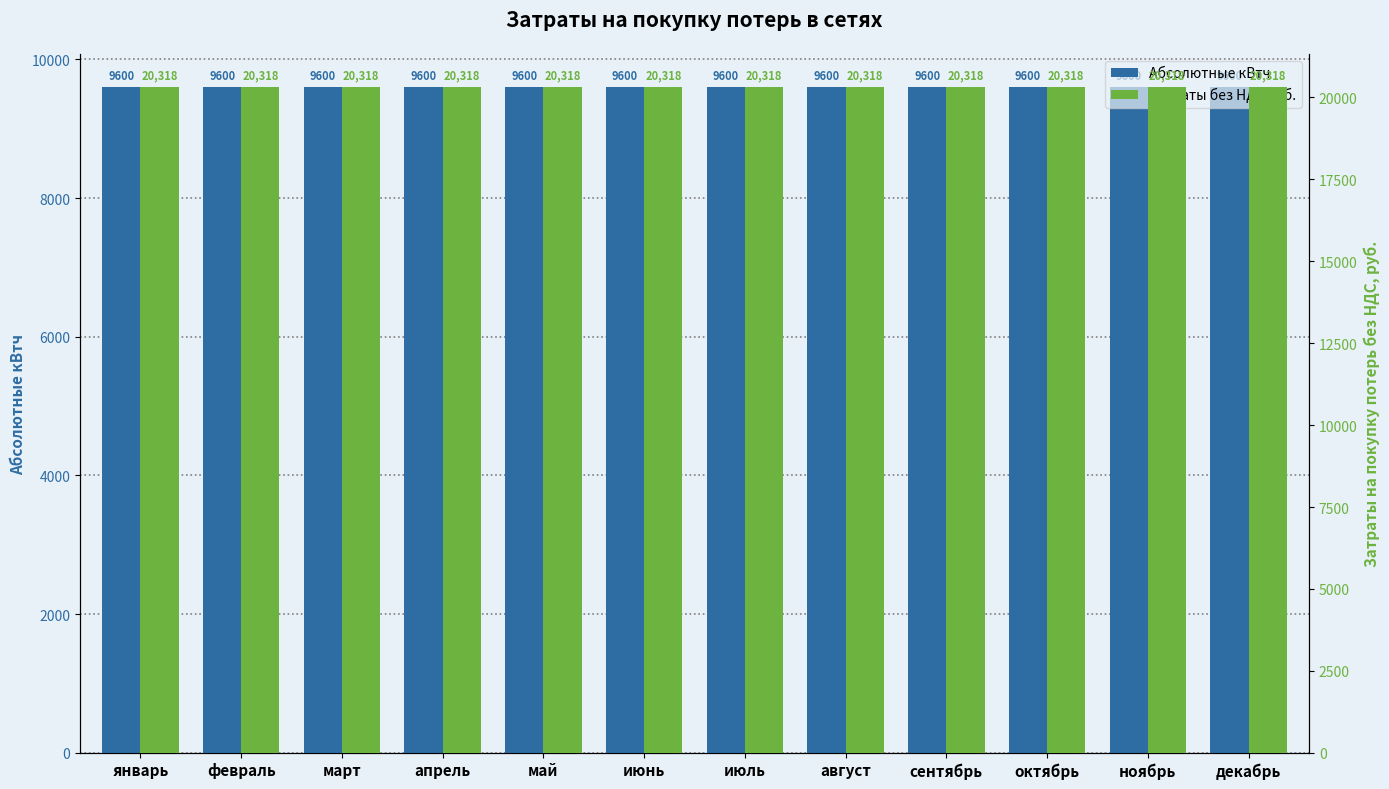

What are all the series names shown in the legend?

Абсолютные кВтч, Затраты без НДС руб.